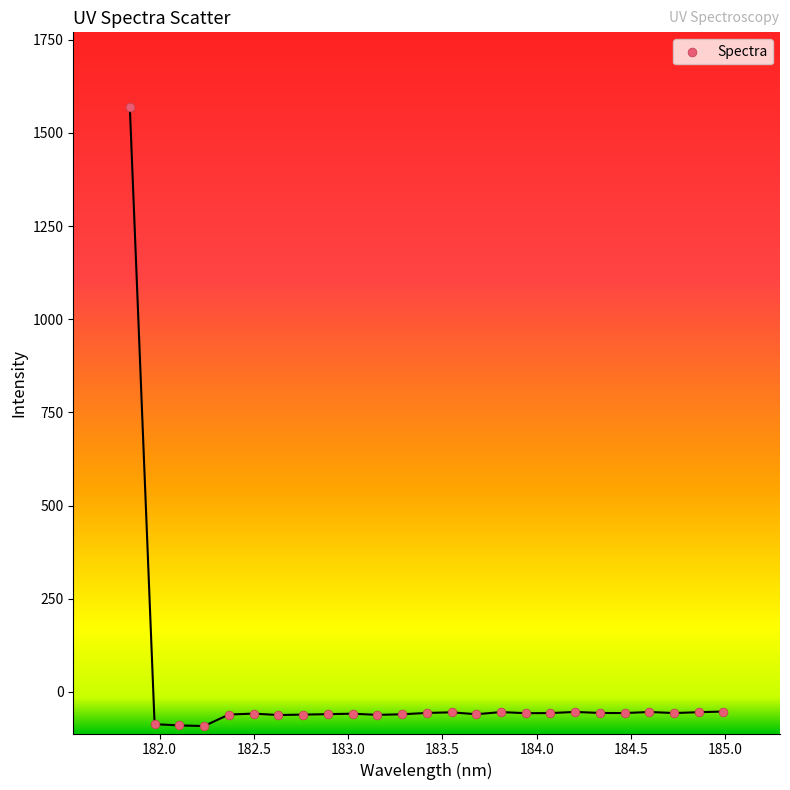

What is the range of Y values (max minus min)?

1661.8